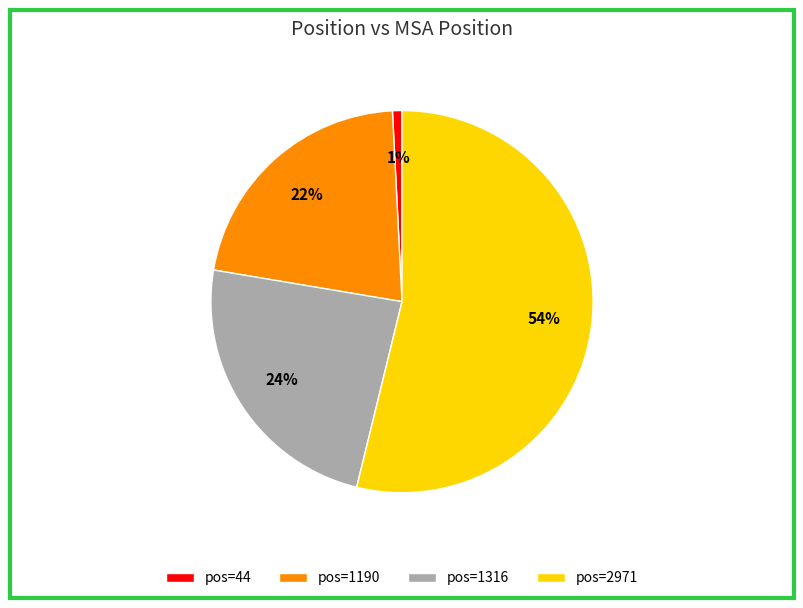

Combined, do pos=1190 and pos=2971 account for over 50%?

Yes